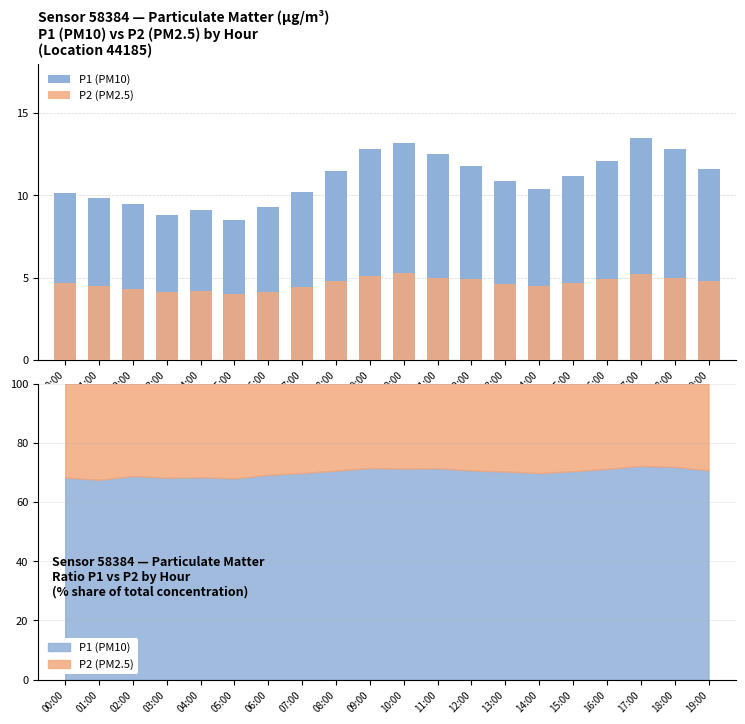

What is the label of the 5th bar from the right?

15:00